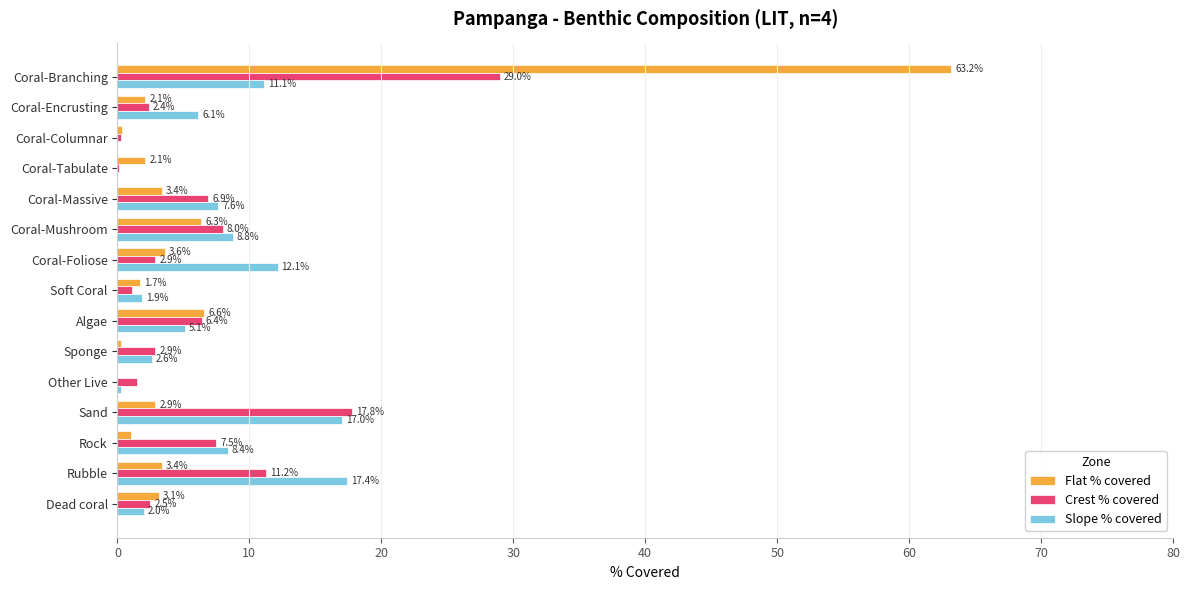

Is the value of Flat % covered at Other Live greater than the value of Slope % covered at Soft Coral?

No